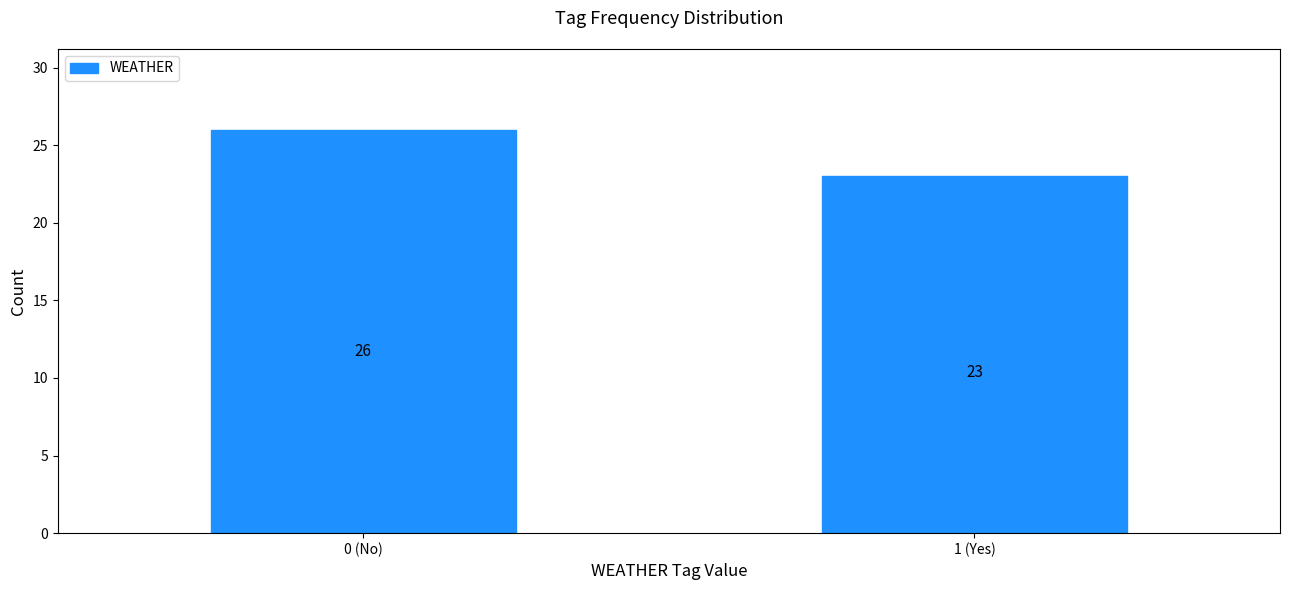

Reading left to right, list all the values displayed in this chart.

0 (No)=26	1 (Yes)=23